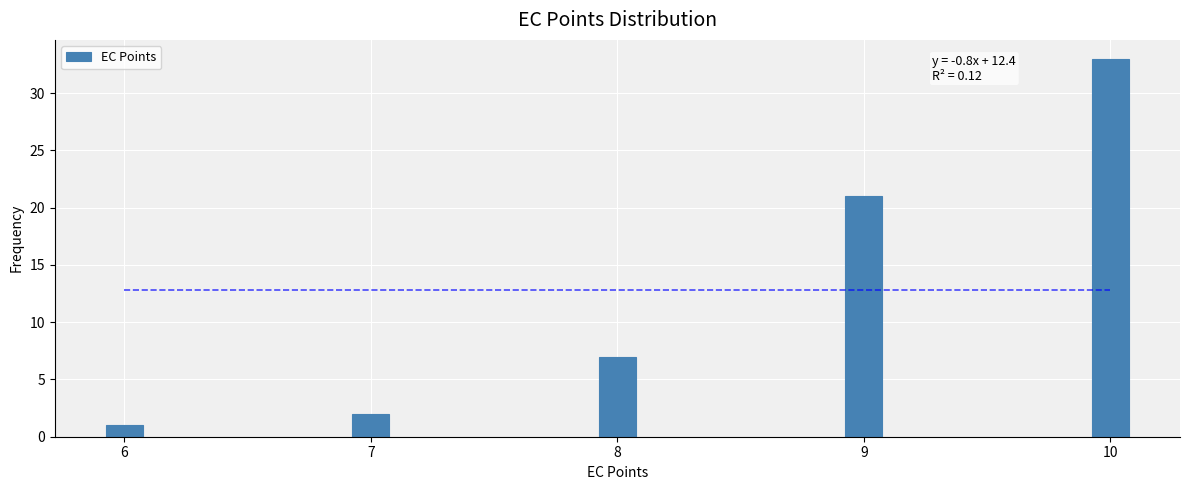

Reading right to left, what are all the values shown in this chart?

33	21	7	2	1